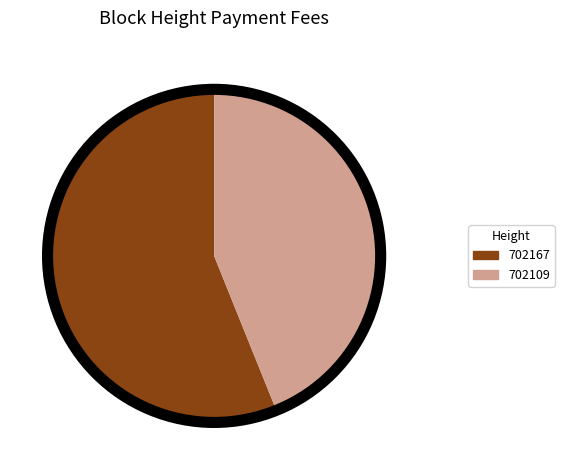

Combined, do 702167 and 702109 account for over 50%?

Yes